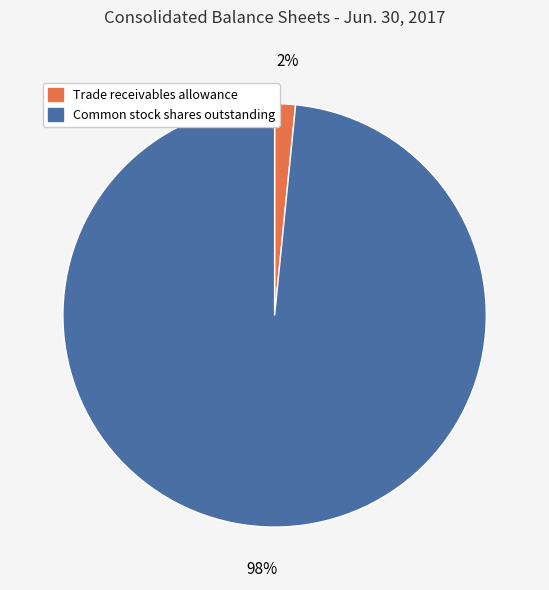

Which slice is the largest?

Common stock shares outstanding